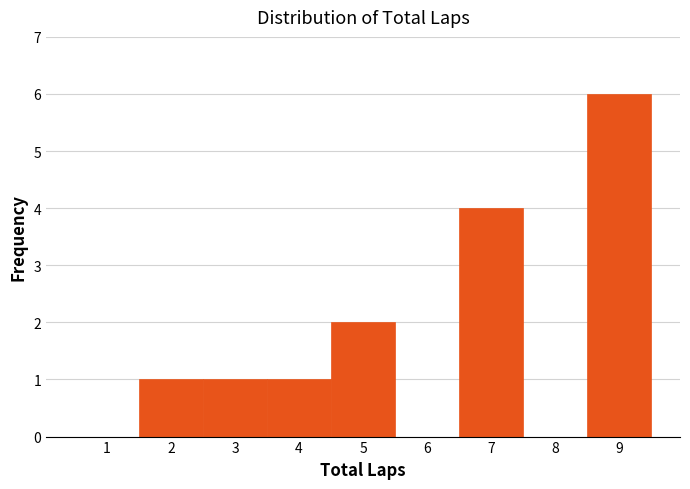

Reading left to right, list every bar in this chart as the range it spans on the x-axis followed by its height. The values are not printed on the chart, so give them approximately, as read against the axis.

0.5 to 1.5: 0
1.5 to 2.5: 1
2.5 to 3.5: 1
3.5 to 4.5: 1
4.5 to 5.5: 2
5.5 to 6.5: 0
6.5 to 7.5: 4
7.5 to 8.5: 0
8.5 to 9.5: 6